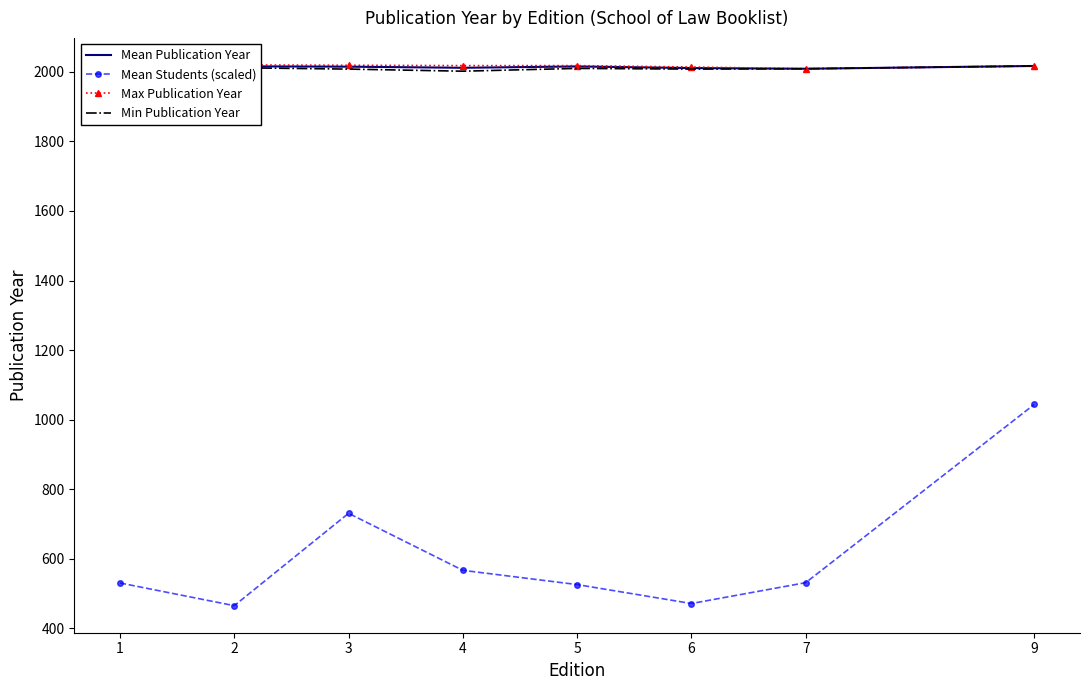

Which series has the largest range (max minus min)?

Mean Students (scaled)